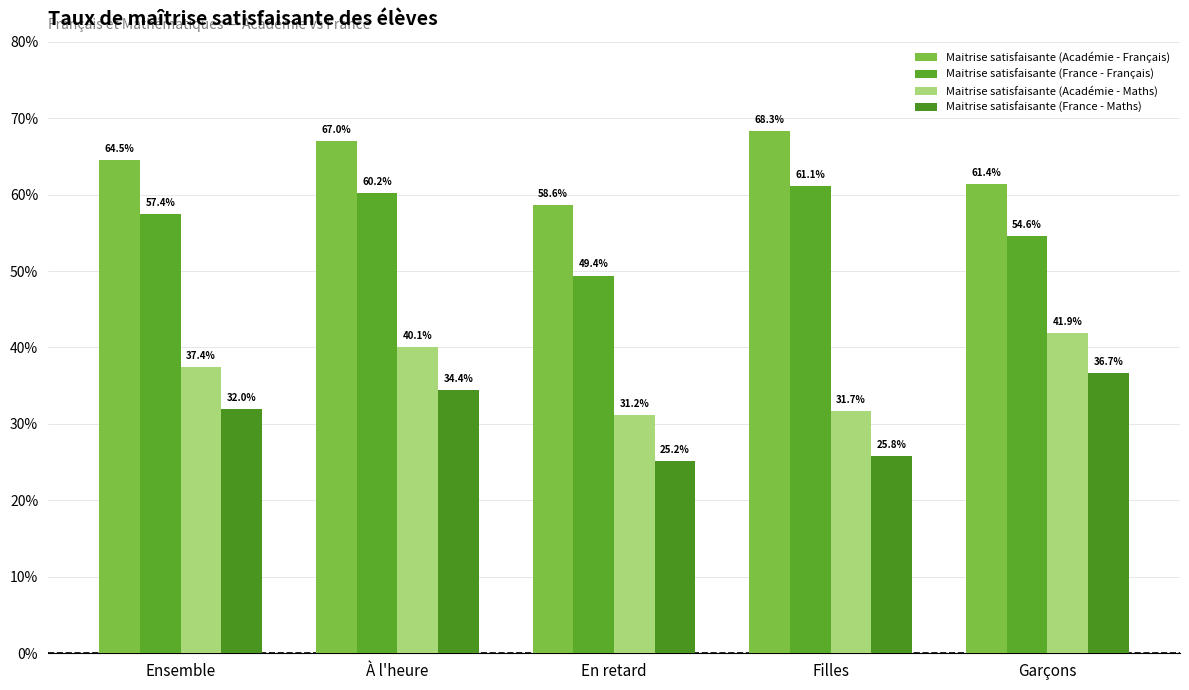

At which label is Maitrise satisfaisante (Académie - Français) closest to 63?

Ensemble